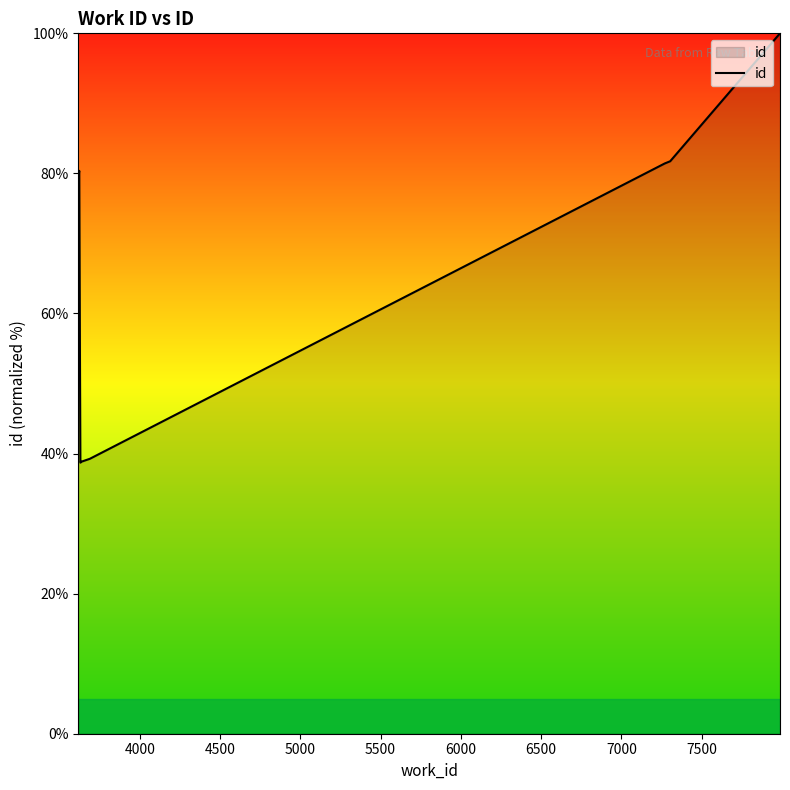

What is the minimum value shown in the chart?

38.7